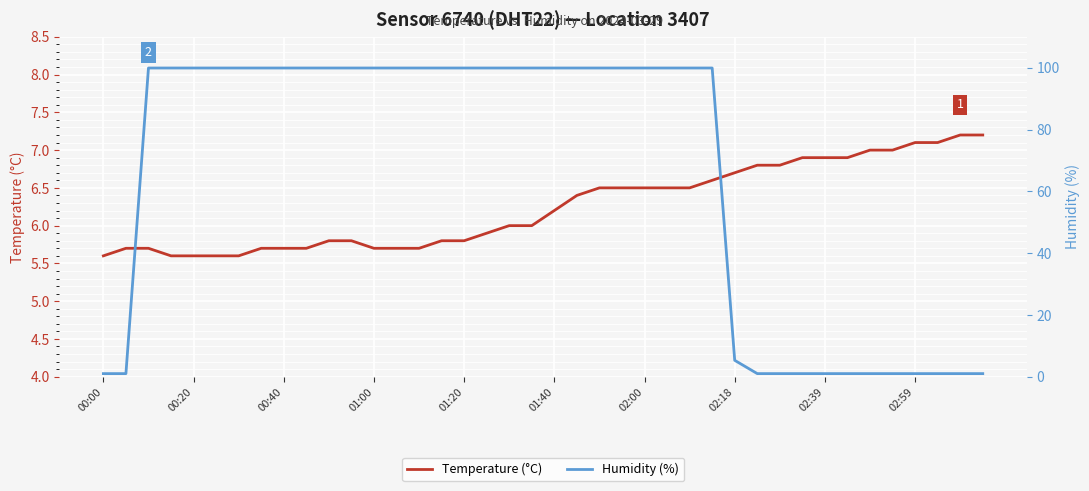

How many categories are shown in the chart?

40